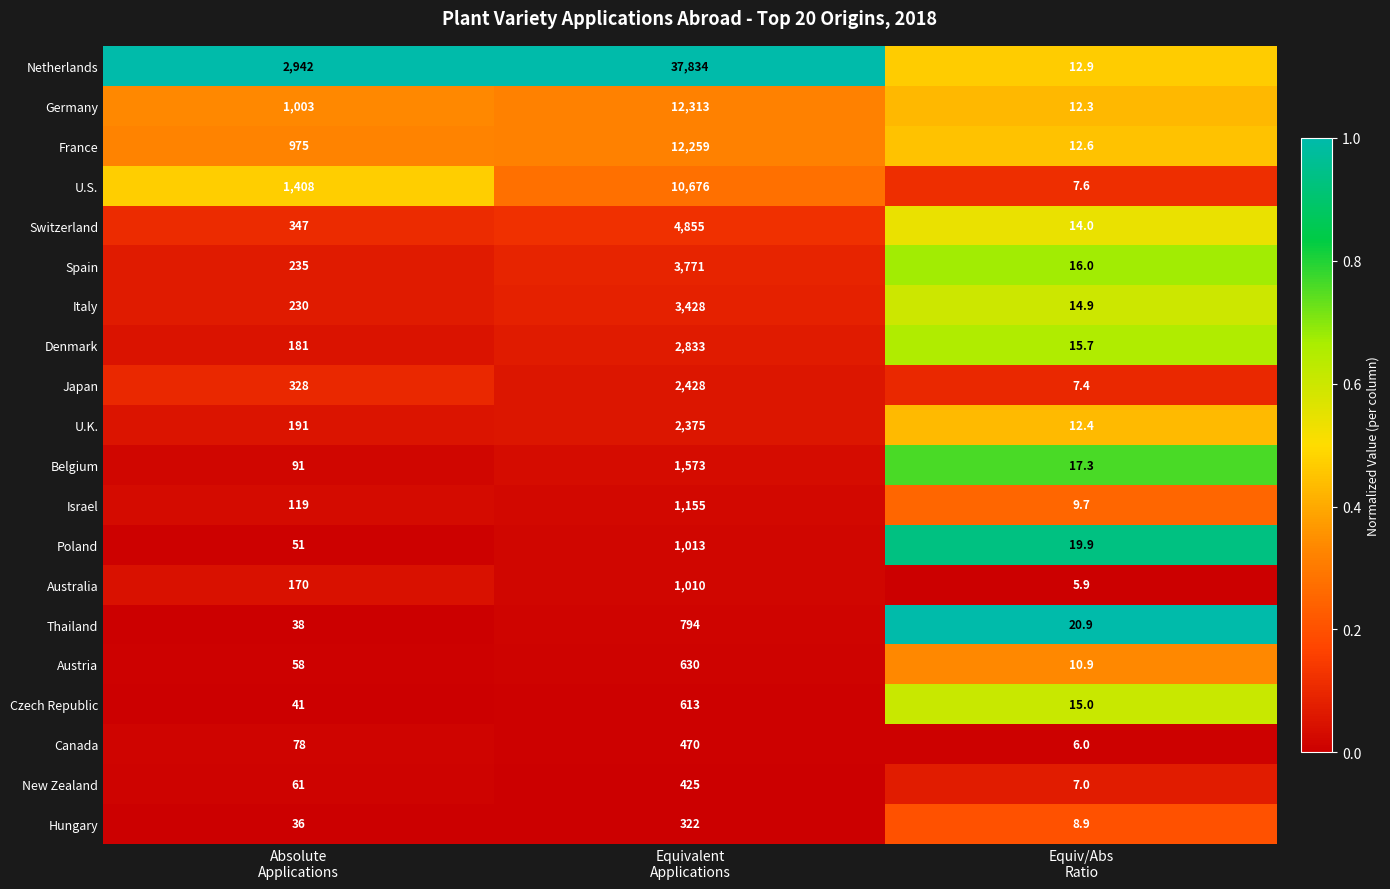

What is the smallest value displayed?

5.9